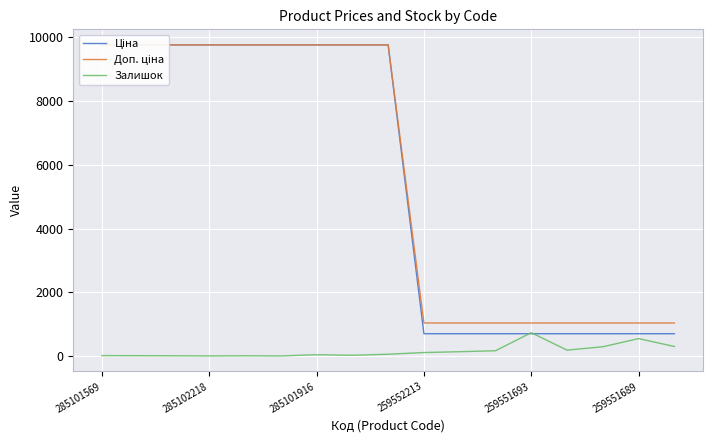

The value of Залишок at 259551693 is 233. True or false?

False